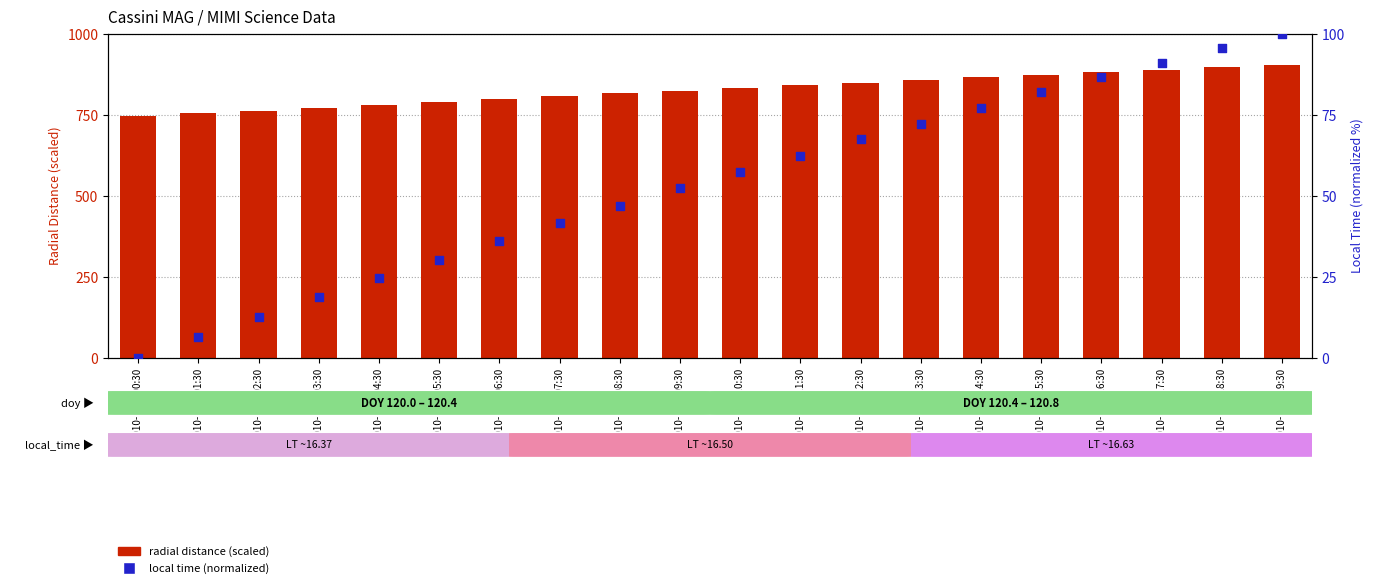

Is the value of local time (normalized) at 2010-120T19:30 greater than the value of radial distance (scaled) at 2010-120T19:30?

No